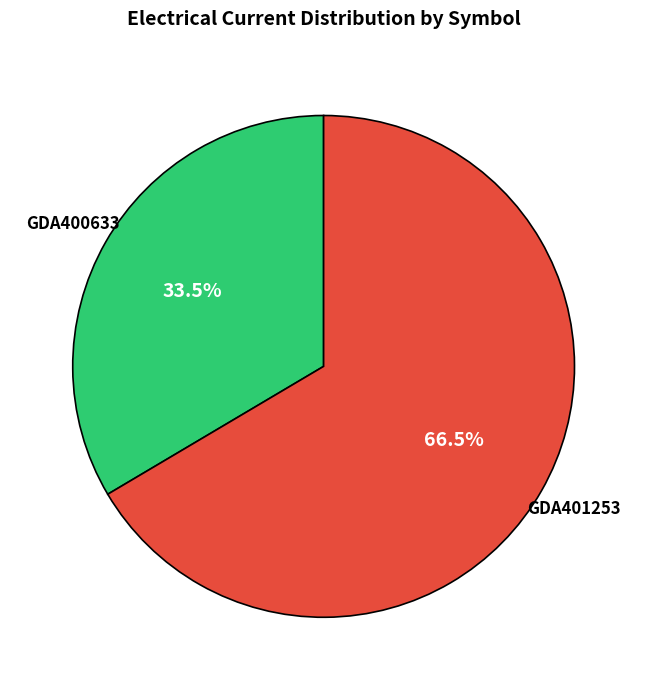

Does GDA401253 account for over 50% of the chart?

Yes